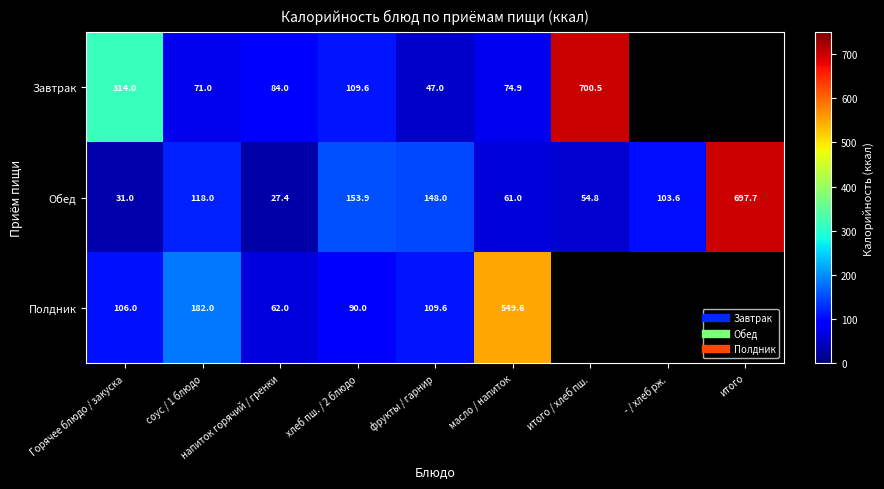

List the series in order of their peak value, lowest first.

Полдник, Обед, Завтрак